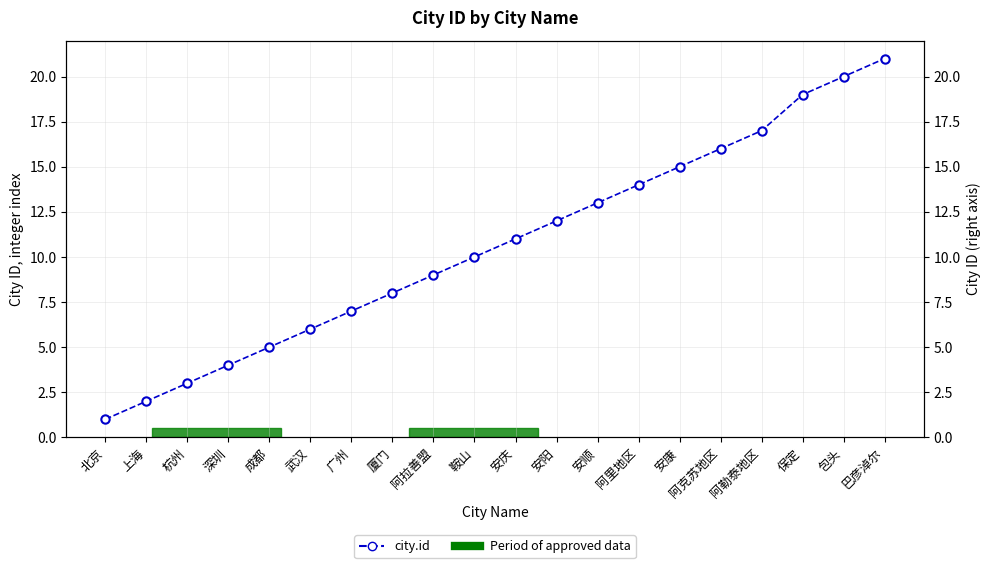

Reading left to right, what are all the values shown in this chart?

1	2	3	4	5	6	7	8	9	10	11	12	13	14	15	16	17	19	20	21